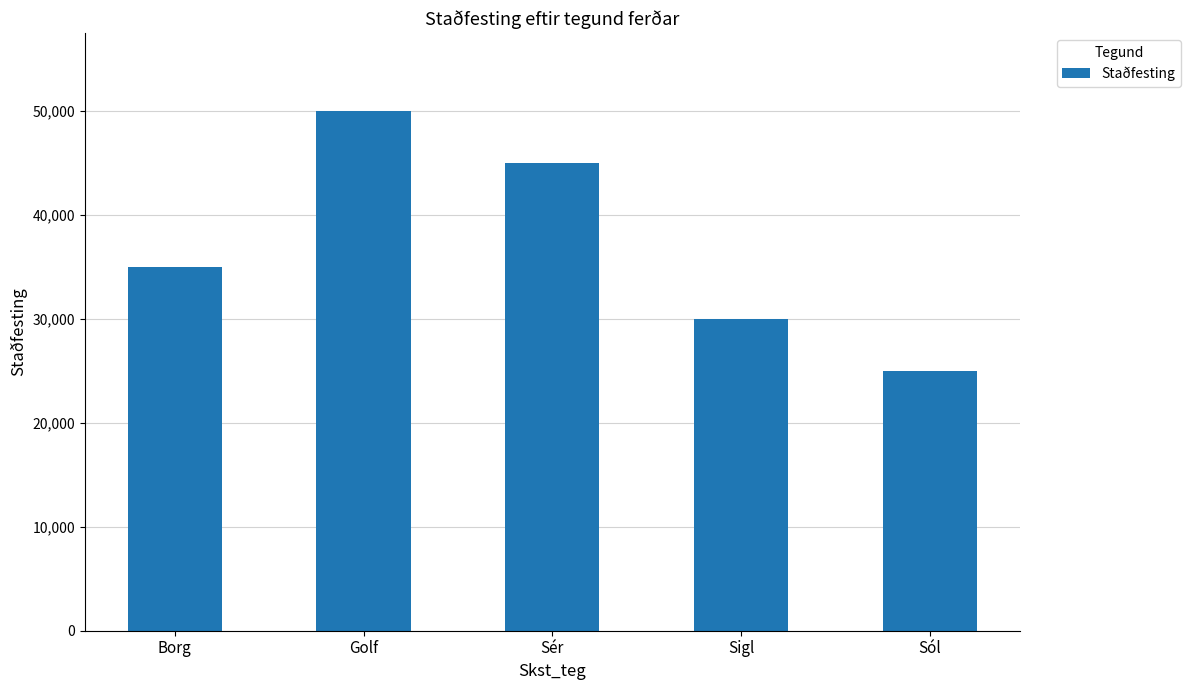

Approximately how many times larger is the value at Sigl compared to Sér?

0.7